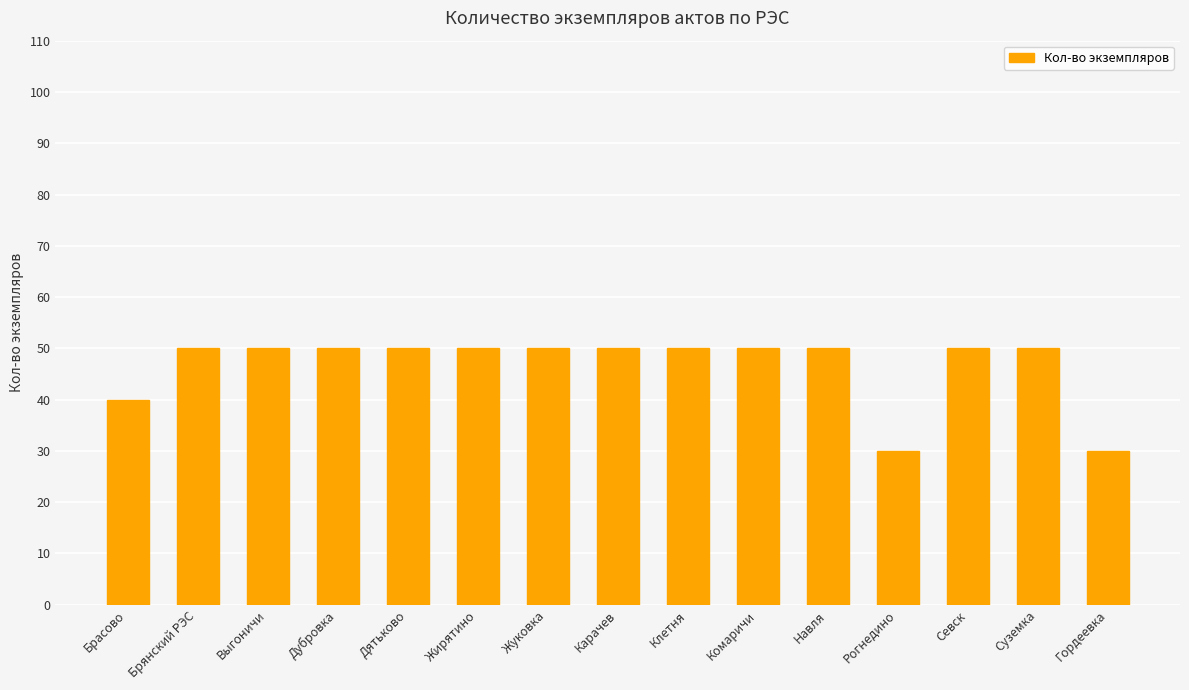

Reading left to right, extract all data points from this chart.

40	50	50	50	50	50	50	50	50	50	50	30	50	50	30